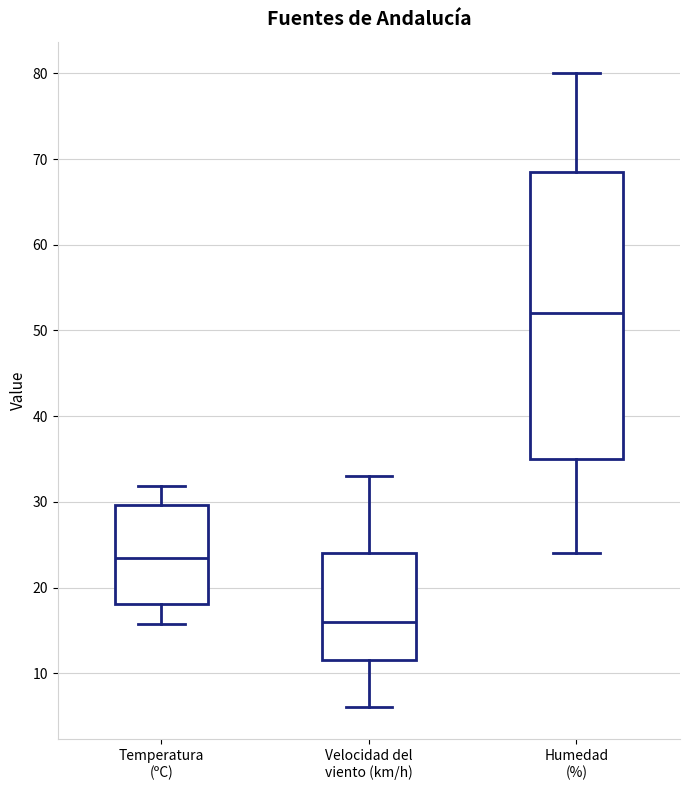

Which box has the lowest median line?

Velocidad del viento (km/h)